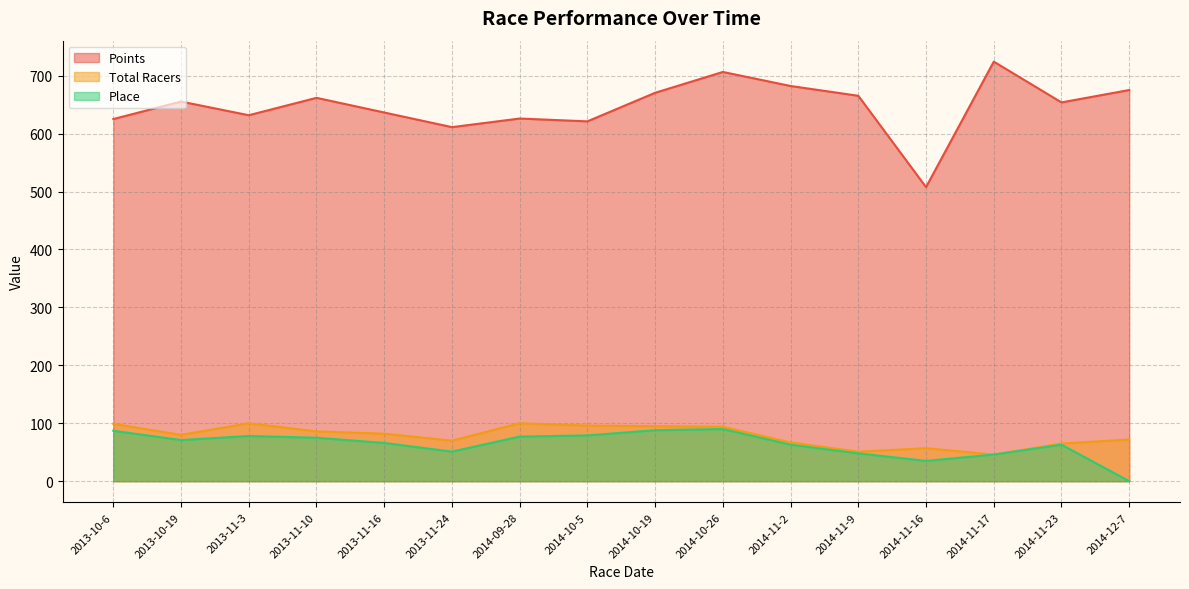

What is the approximate value of Total Racers at 2014-10-26?

94.0